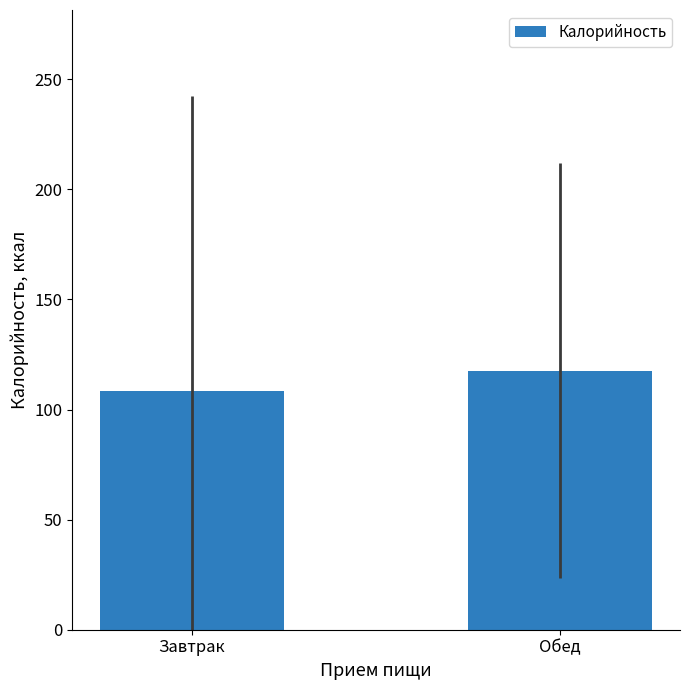

Reading left to right, list all the values displayed in this chart.

108.6	117.7